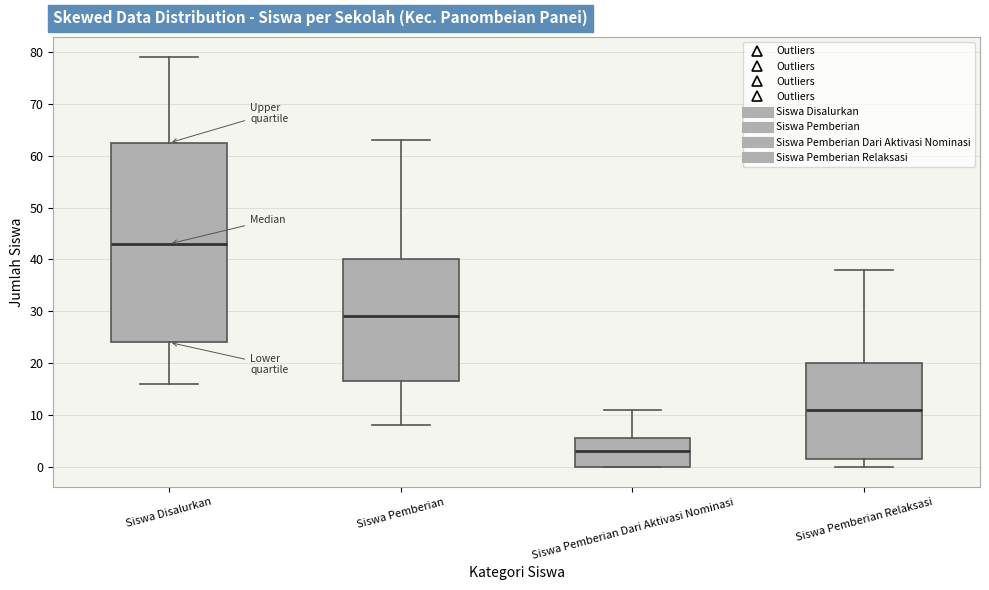

Where is the upper edge of the box for Siswa Pemberian Relaksasi on the y-axis? The values are not printed on the chart, so give them approximately, as read against the axis.

20